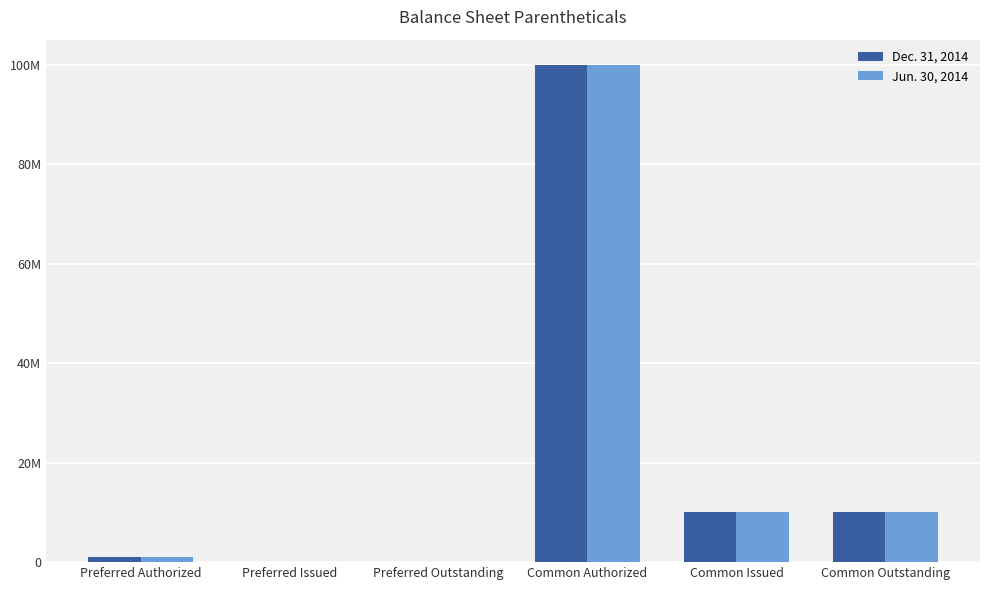

List the labels in order of Dec. 31, 2014 value, largest first.

Common Authorized, Common Issued, Common Outstanding, Preferred Authorized, Preferred Issued, Preferred Outstanding